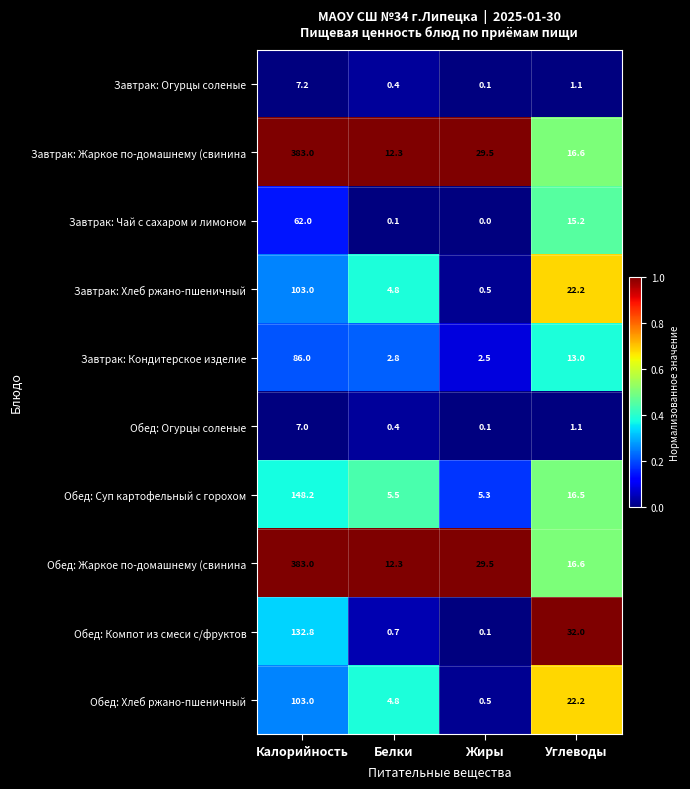

Between Белки and Углеводы, which series saw the biggest shift?

Обед: Компот из смеси с/фруктов